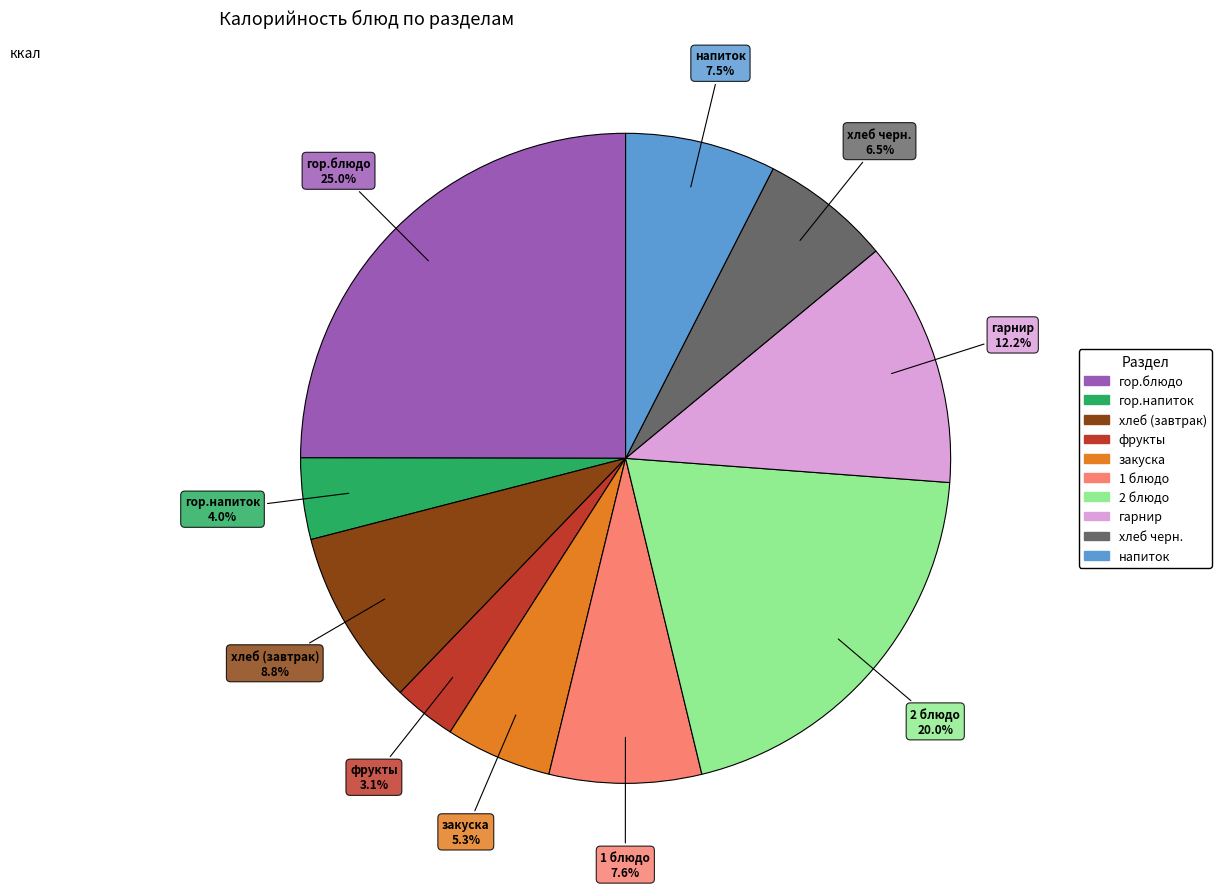

Does any single category account for the majority?

No